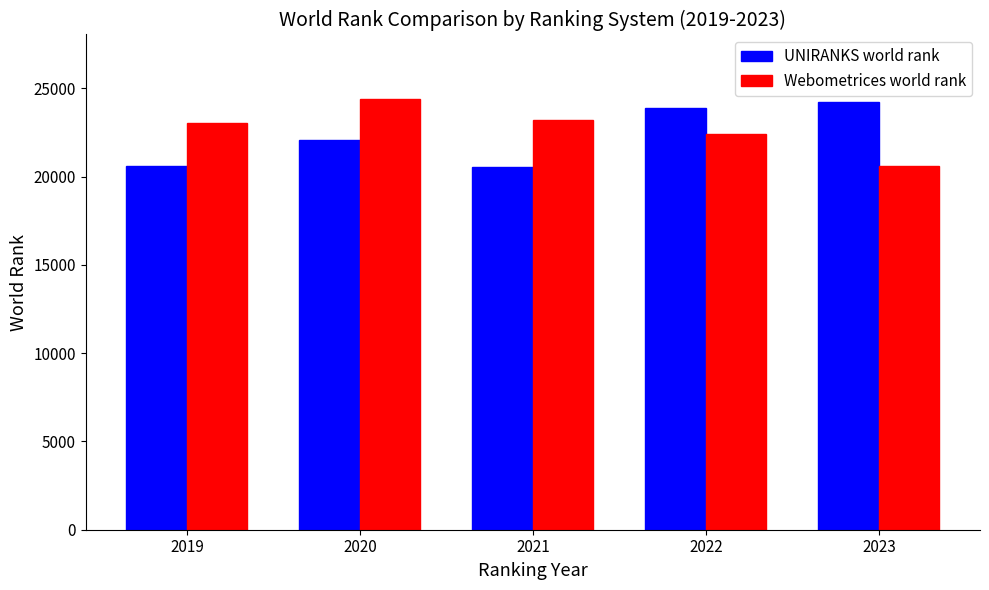

Rank the series at 2019 from highest to lowest value.

Webometrices world rank, UNIRANKS world rank